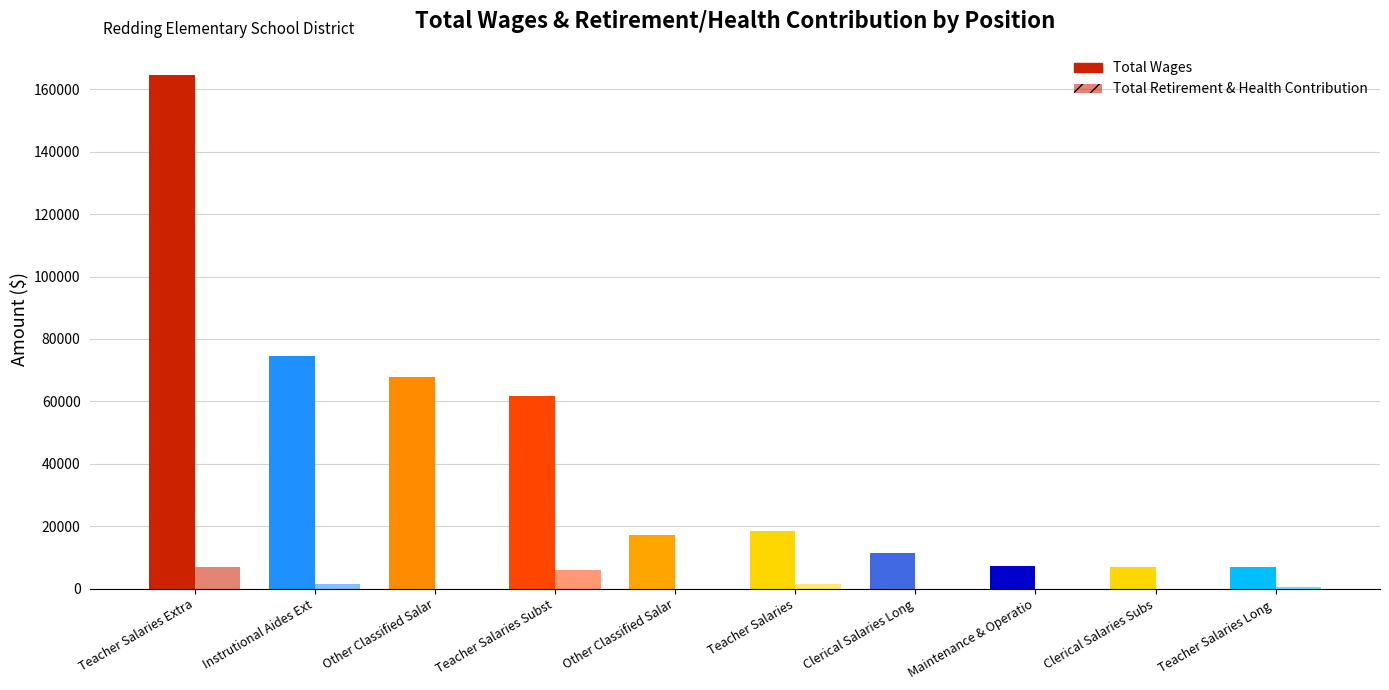

What is the value of the Total Retirement & Health Contribution bar at the 10th from the left?

571